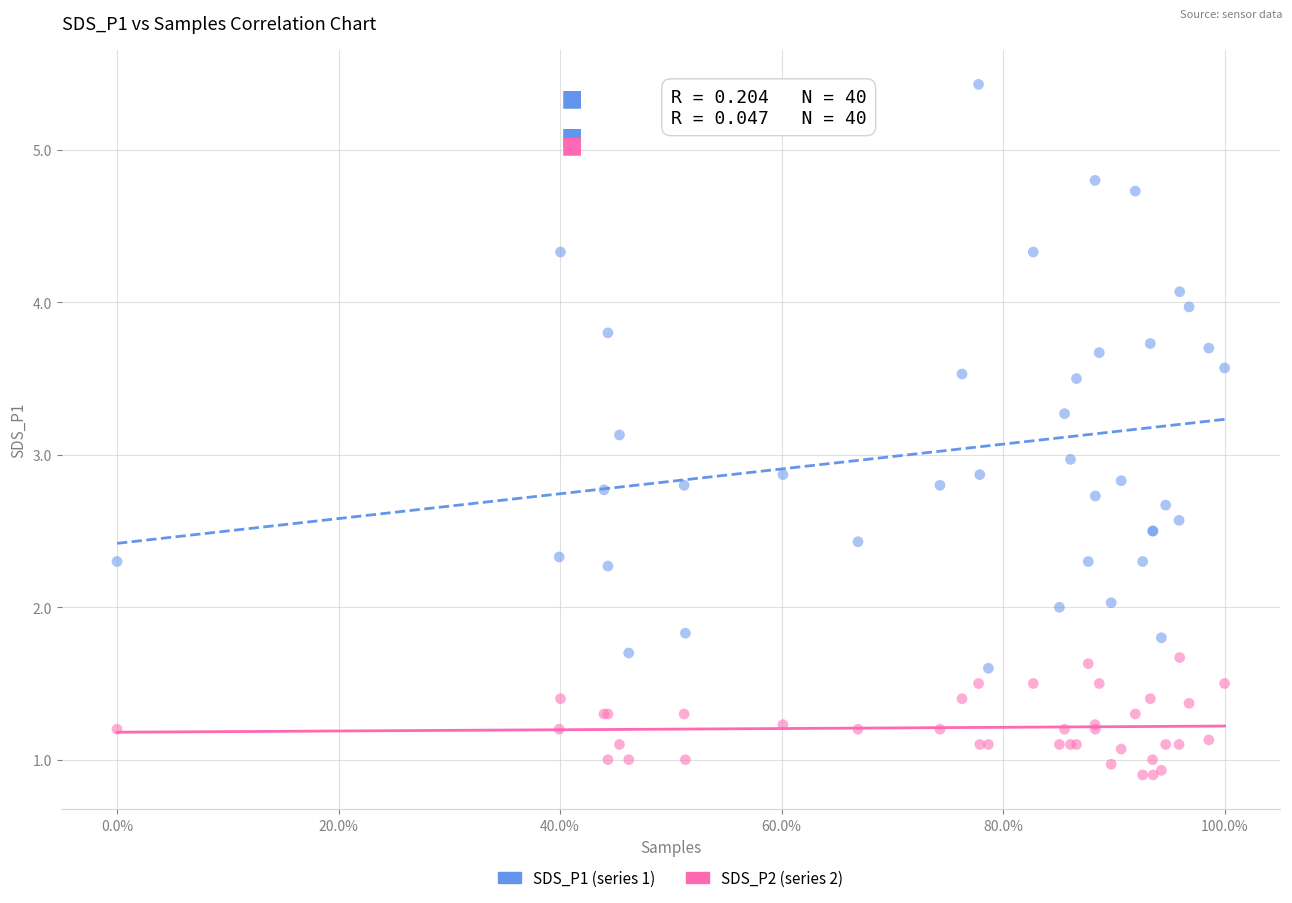

Which series reaches the minimum Y coordinate?

SDS_P2 (series 2)